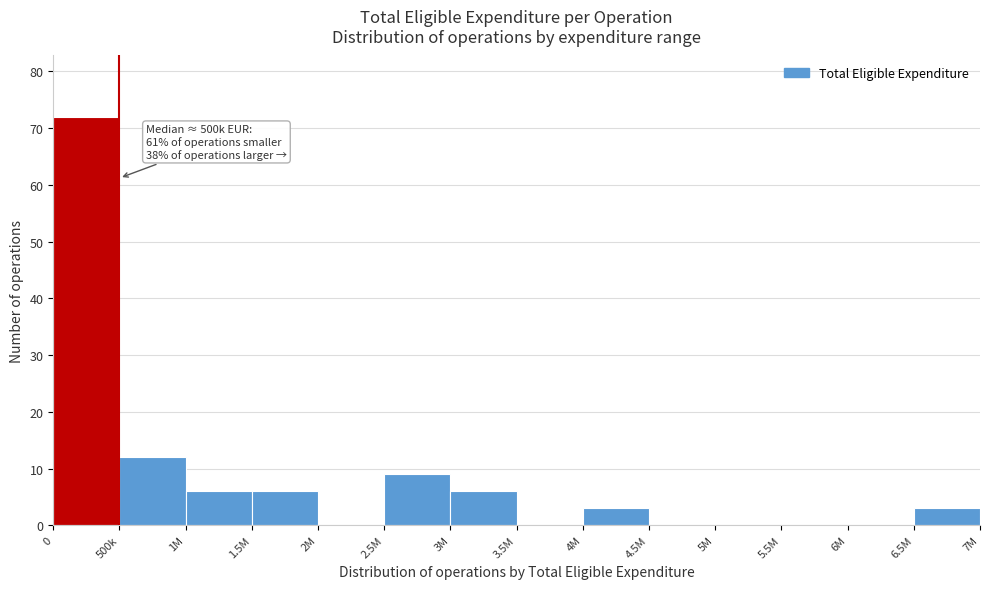

Reading right to left, transcribe all the data shown in this chart.

6.5M=3	6M=0	5.5M=0	5M=0	4.5M=0	4M=3	3.5M=0	3M=6	2.5M=9	2M=0	1.5M=6	1M=6	500k=12	0=72